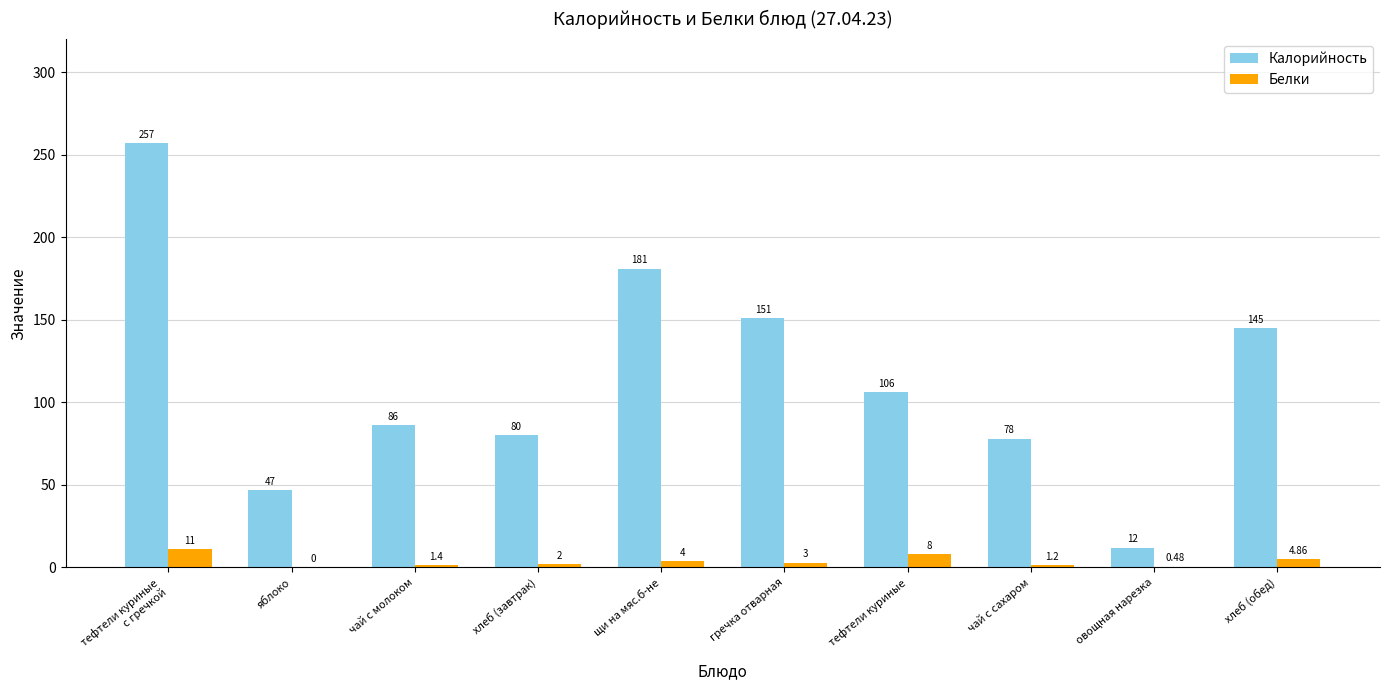

Between хлеб (завтрак) and чай с сахаром, which series saw the biggest shift?

Калорийность